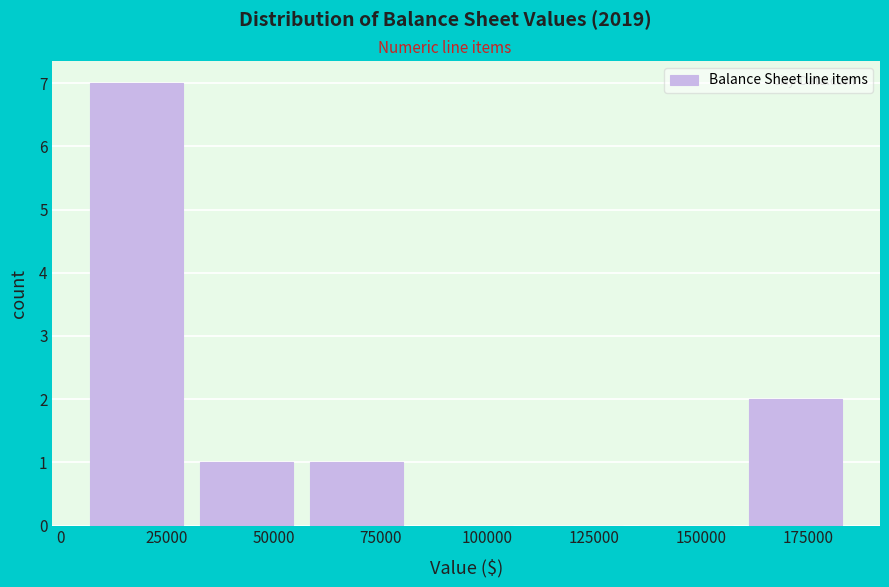

Reading left to right, list every bar in this chart as the range it spans on the x-axis followed by its height. Neither the bar edges nor the heights are printed on the chart, so give them approximately, as read against the axes.

5000 to 30000: 7
30000 to 55000: 1
55000 to 80000: 1
80000 to 110000: 0
110000 to 135000: 0
135000 to 160000: 0
160000 to 185000: 2